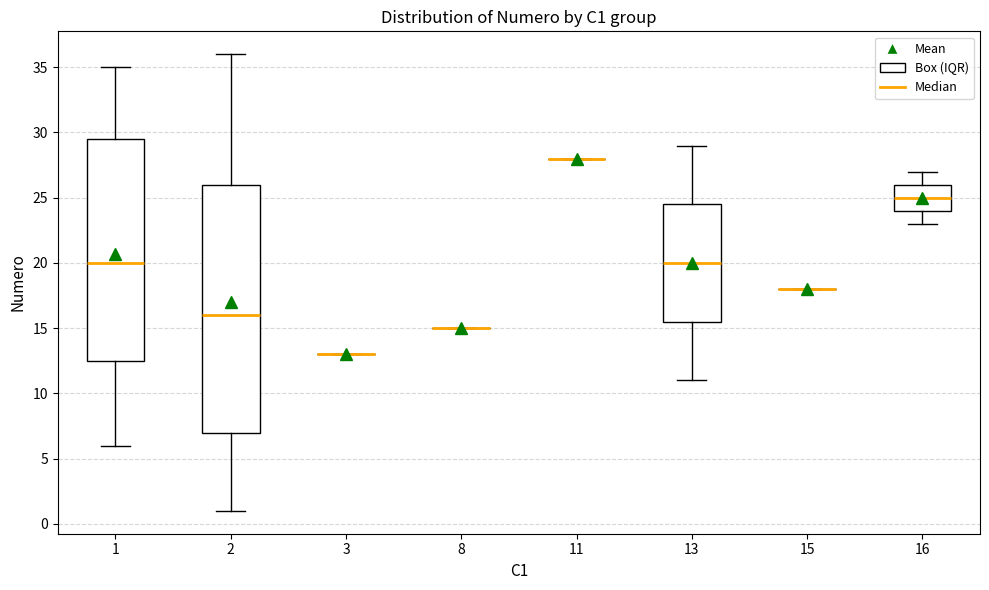

Which box is the tallest, from its lower edge to its upper edge?

2